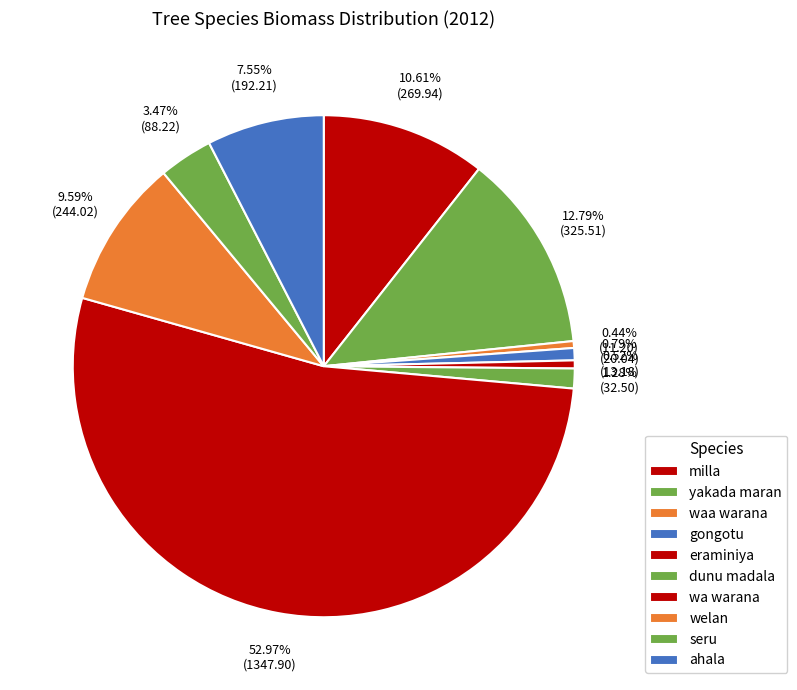

Which slice represents more than half of the pie?

wa warana